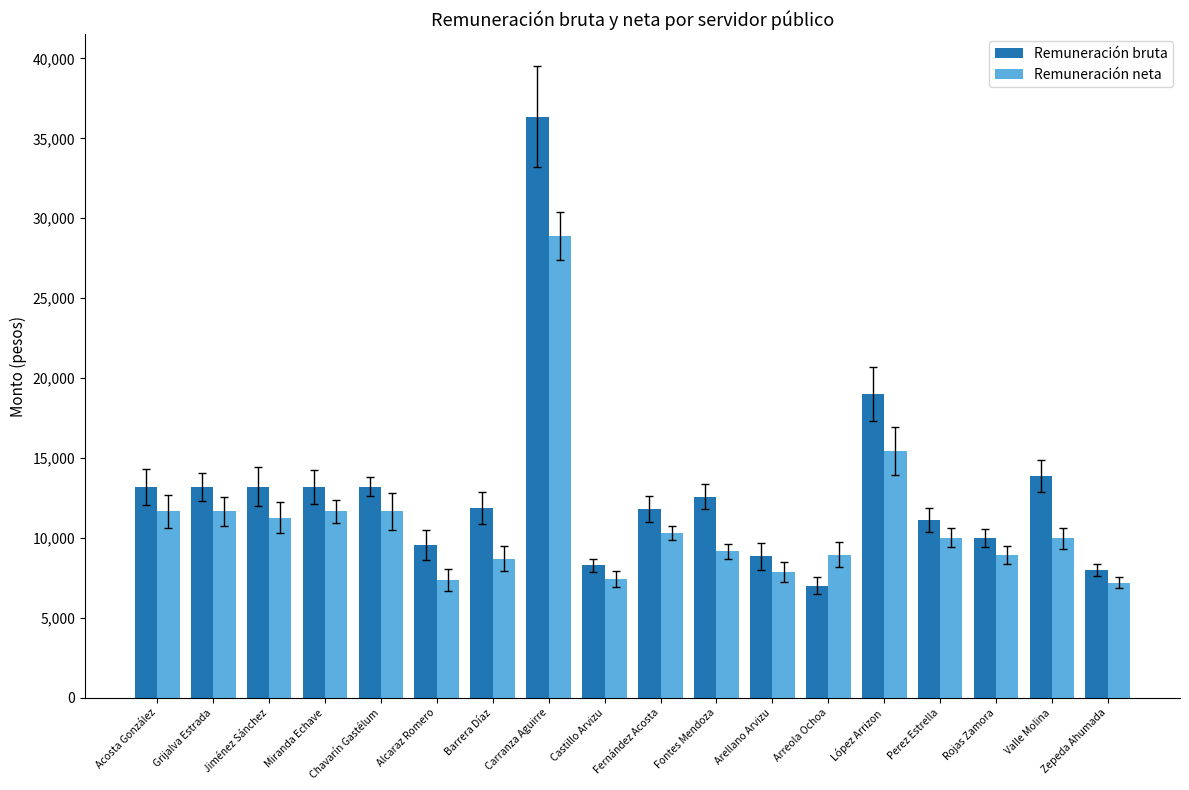

What is the maximum value for Remuneración bruta?

36366.0